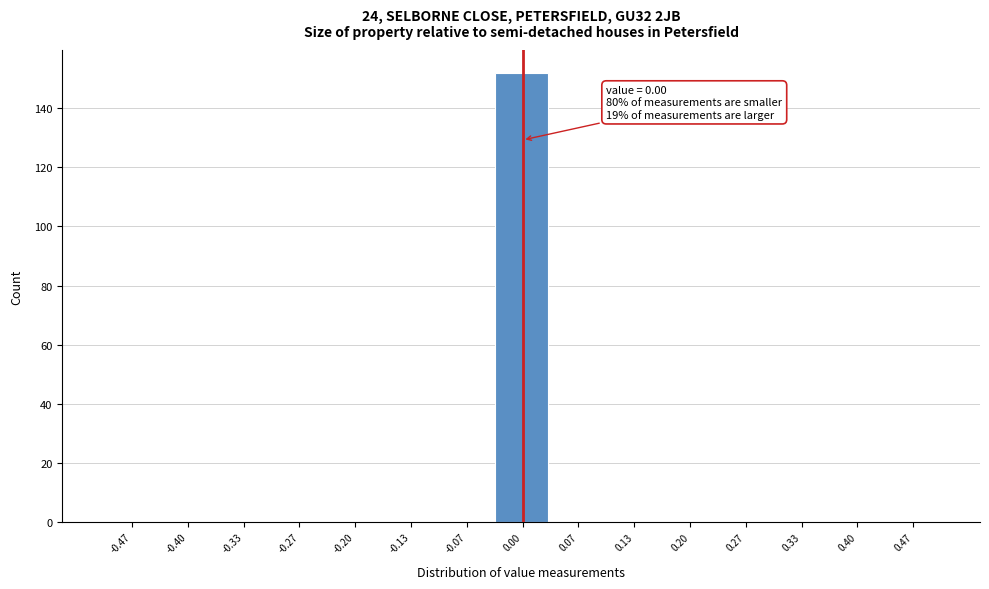

Which range on the x-axis has the tallest bar?

-0.03 to 0.03